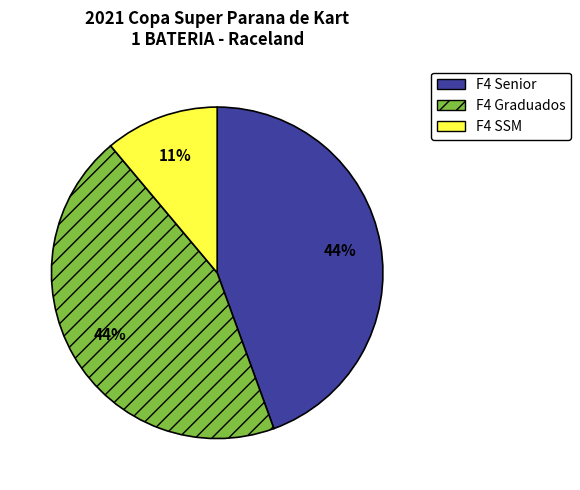

Is the sum of F4 SSM and F4 Senior greater than half?

Yes